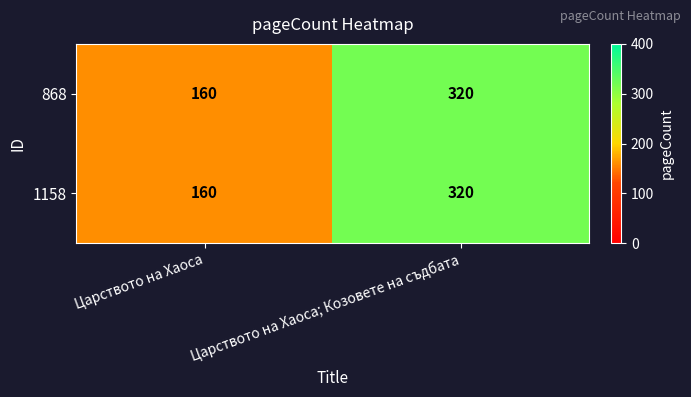

Is it true that 868 equals 320 at Царството на Хаоса; Козовете на съдбата?

True